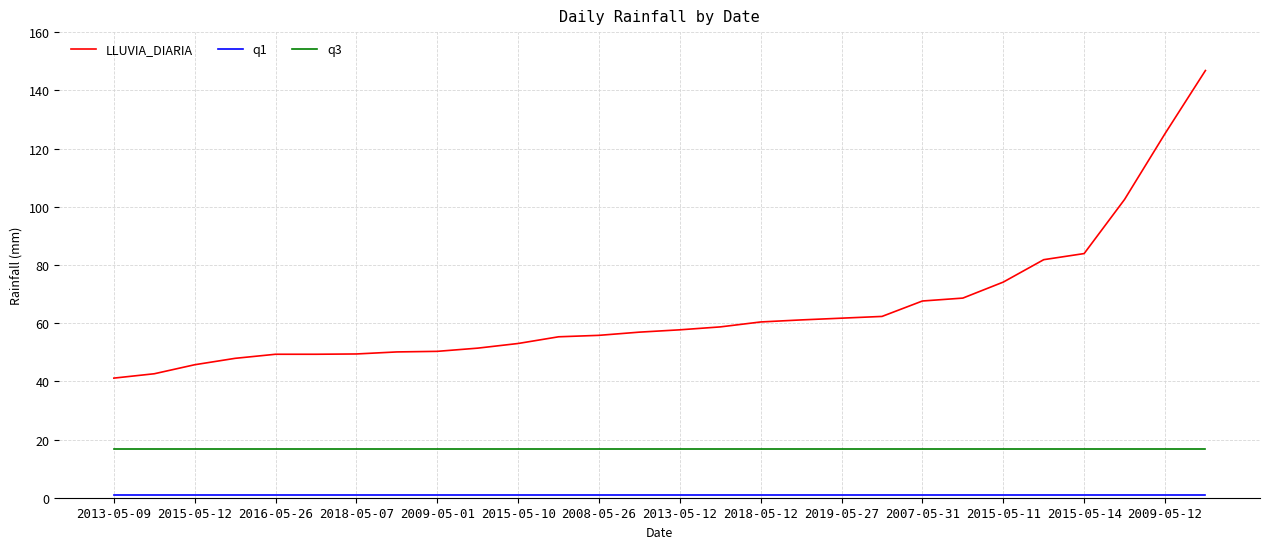

True or false: LLUVIA_DIARIA and q3 cross at least once.

False